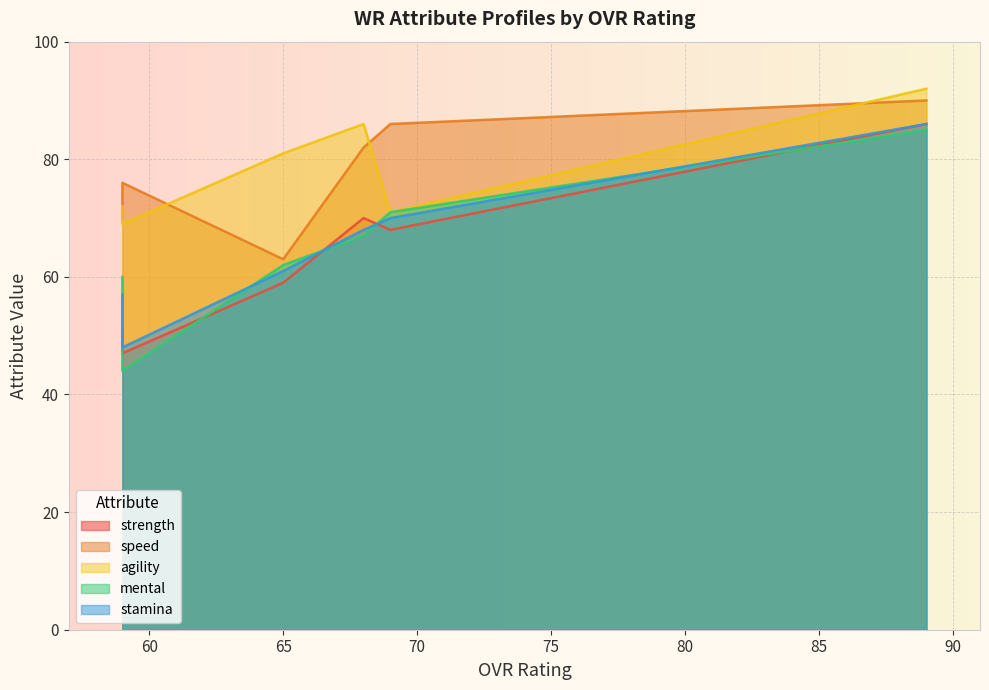

The value of speed at 69 is 114. True or false?

False